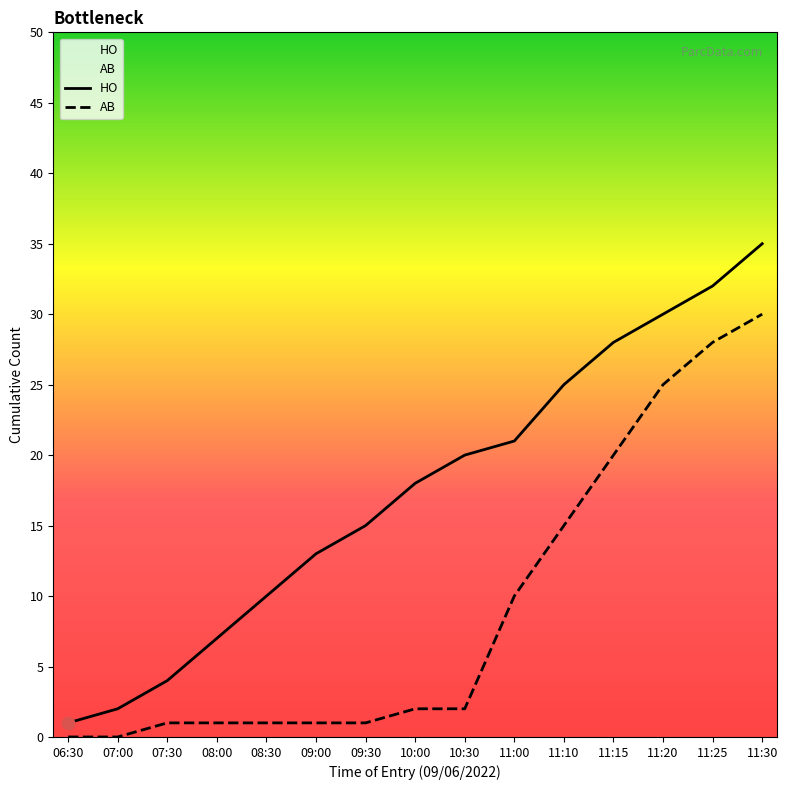

Which series has the widest spread of Y values?

HO